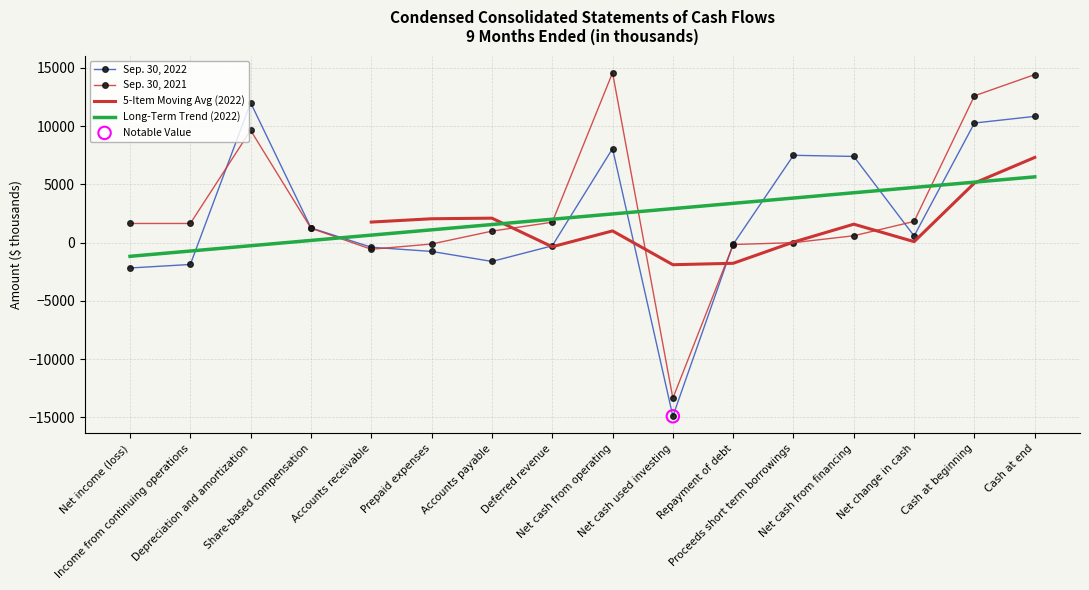

What is the total value across all series at Accounts receivable?

1456.0